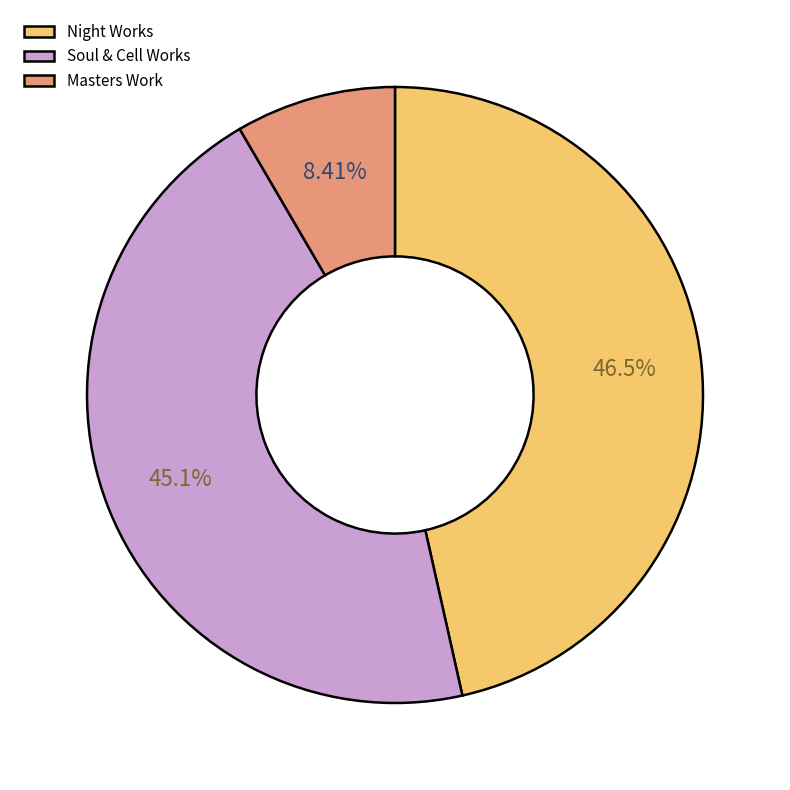

Does Soul & Cell Works represent more than half of the total?

No